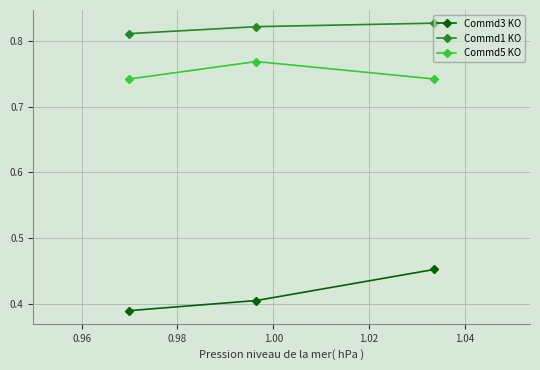

What is the total value across all series at 0.98?

1.9